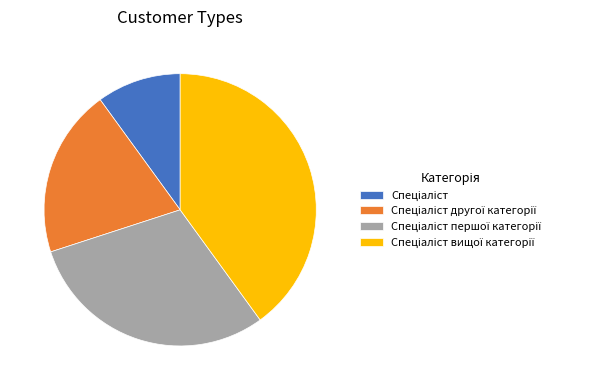

Count the number of slices in the pie.

4